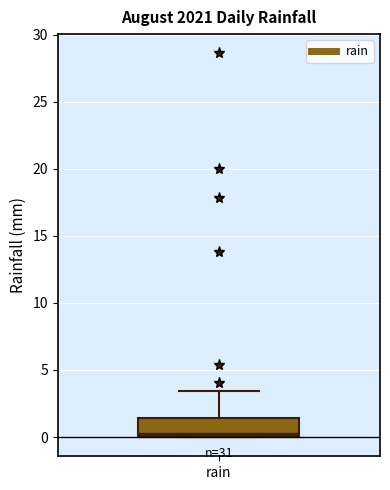

Where does the upper whisker of the box for rain end on the y-axis? The values are not printed on the chart, so give them approximately, as read against the axis.

3.5